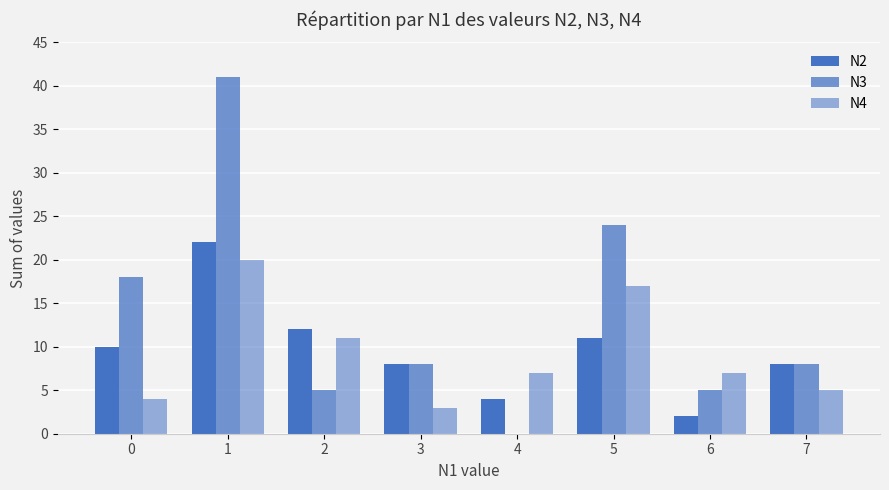

Count the number of data series in this chart.

3